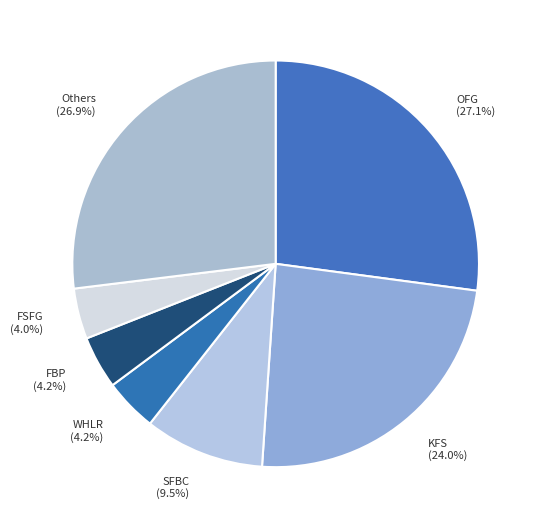

What is the ratio of the value at SFBC (9.5%) to the value at WHLR (4.2%)?

2.3